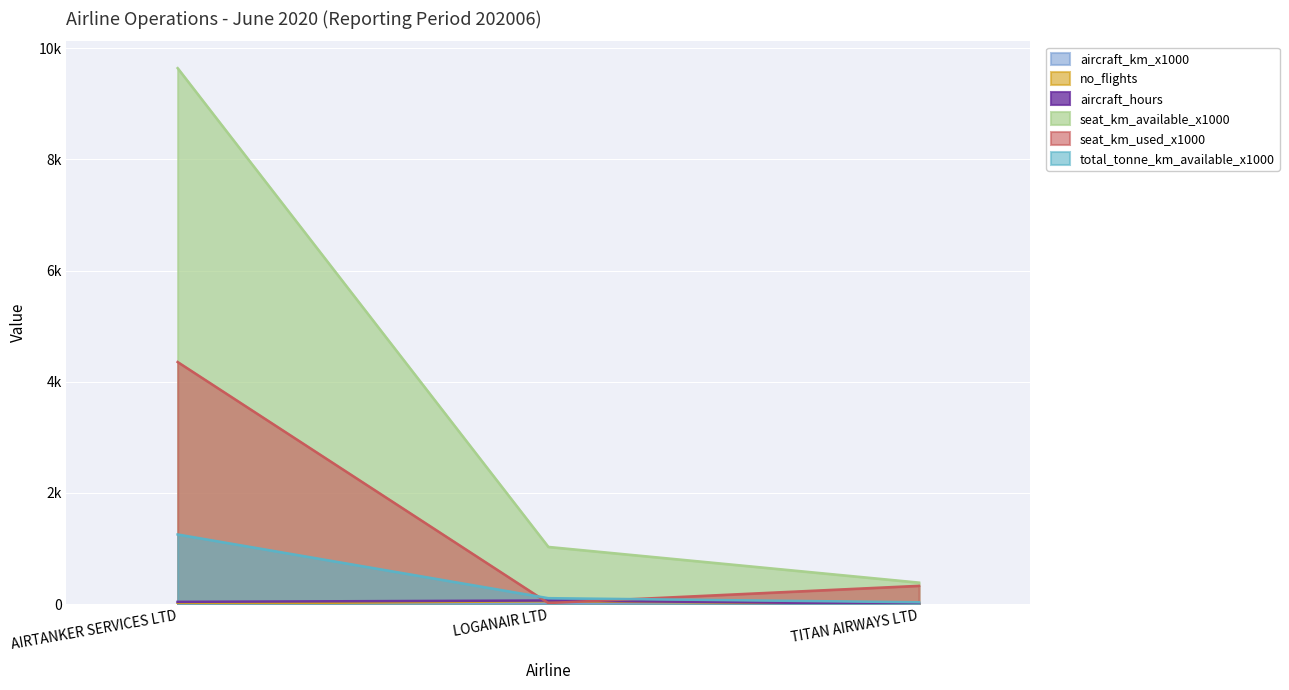

What is the label of the 2nd point from the left?

LOGANAIR LTD